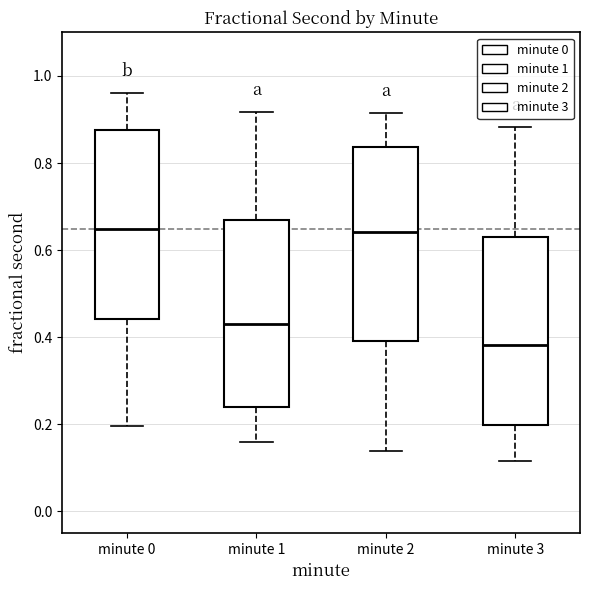

Reading left to right, read every box against the y-axis: the position of its median line, the range the box covers, and the ends of its whiskers. The values are not printed on the chart, so give them approximately, as read against the axis.

minute 0: median 0.64, box 0.44 to 0.88, whiskers 0.20 to 0.96
minute 1: median 0.44, box 0.24 to 0.66, whiskers 0.16 to 0.92
minute 2: median 0.64, box 0.40 to 0.84, whiskers 0.14 to 0.92
minute 3: median 0.38, box 0.20 to 0.64, whiskers 0.12 to 0.88